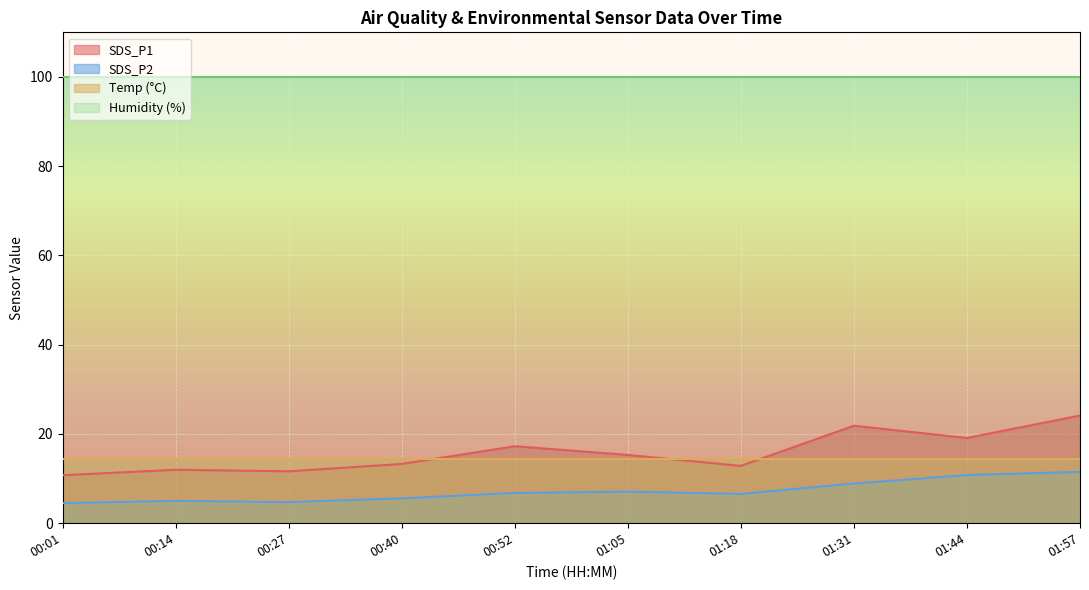

What is the label of the 9th point from the right?

00:14